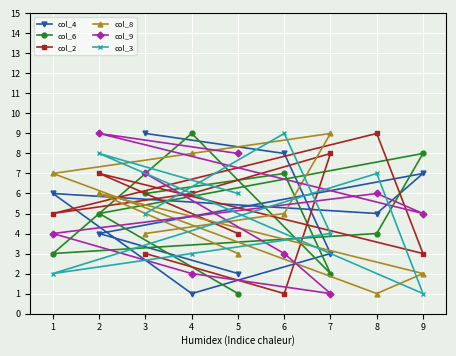

At how many categories does at least one series exceed 5?

9